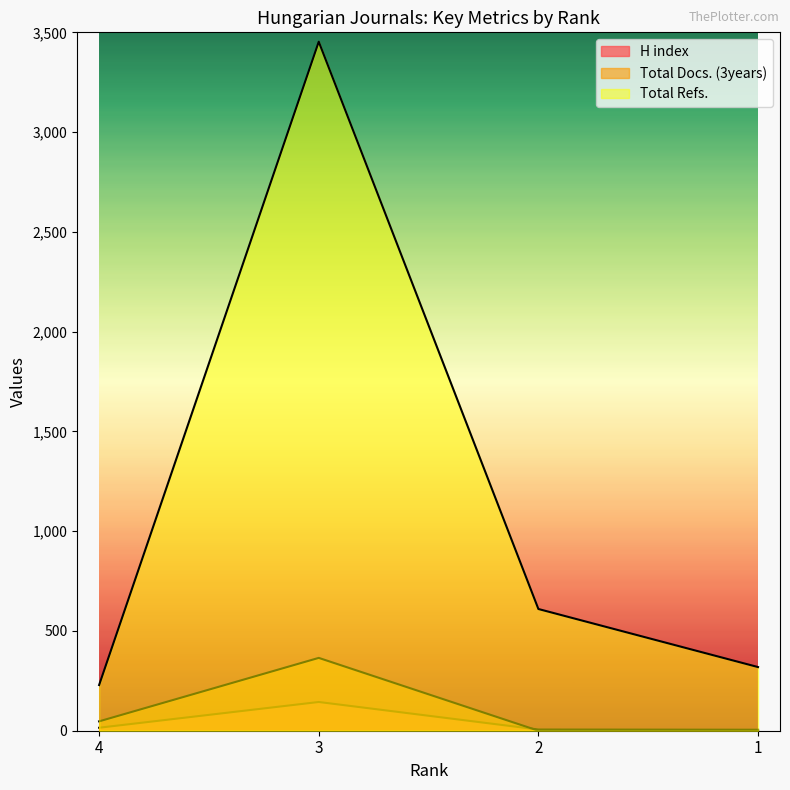

What is the difference between the maximum and minimum values in the H index series?

139